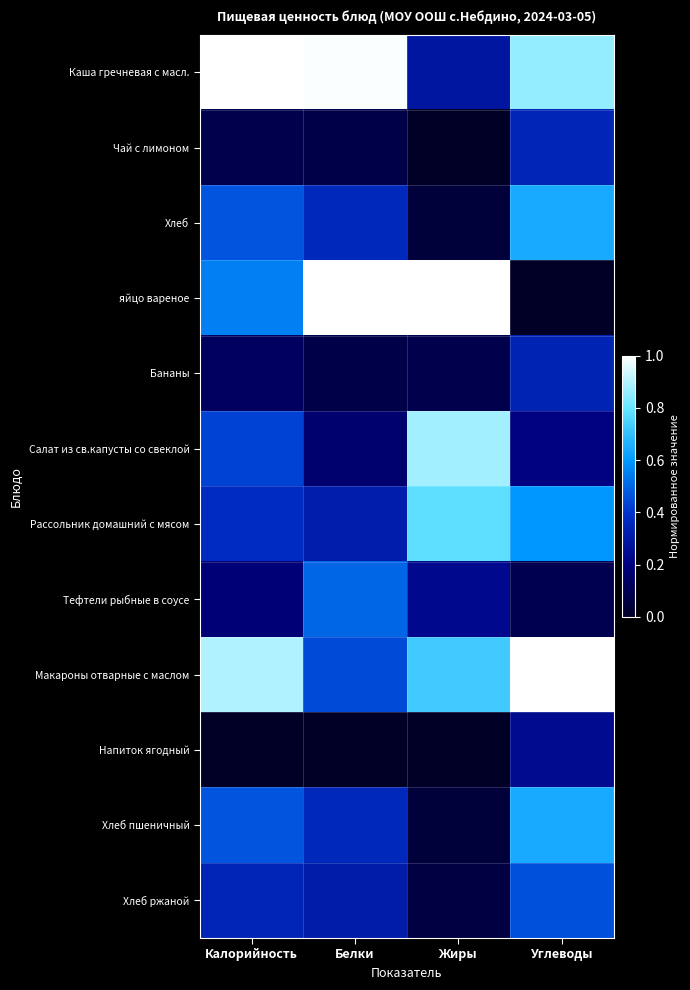

How many categories are shown in the chart?

4